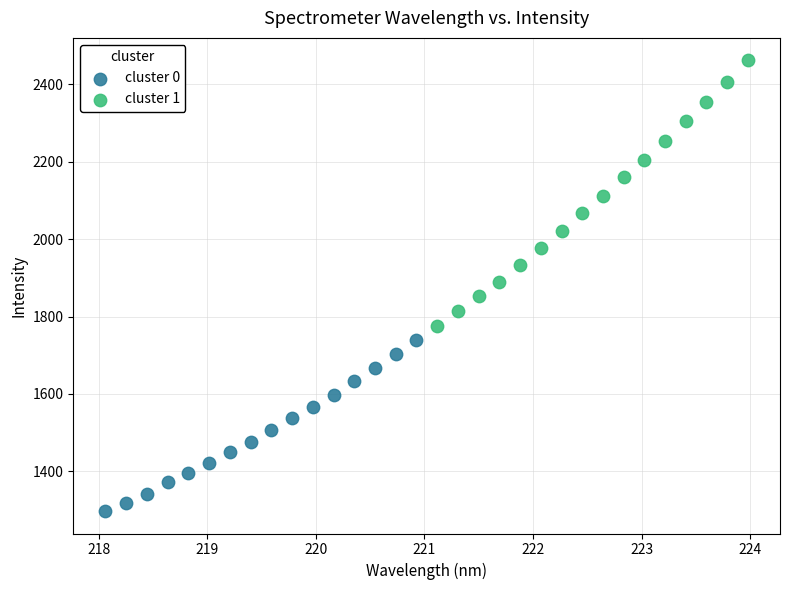

Which series reaches the maximum Y coordinate?

cluster 1